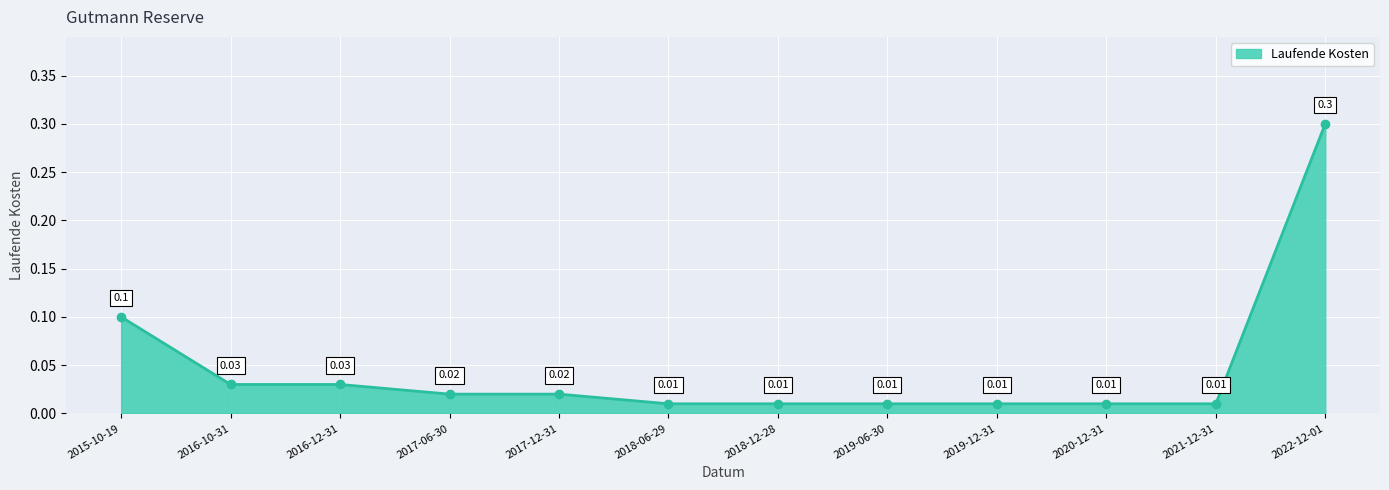

What is the difference between the values at 2015-10-19 and 2017-06-30?

0.1